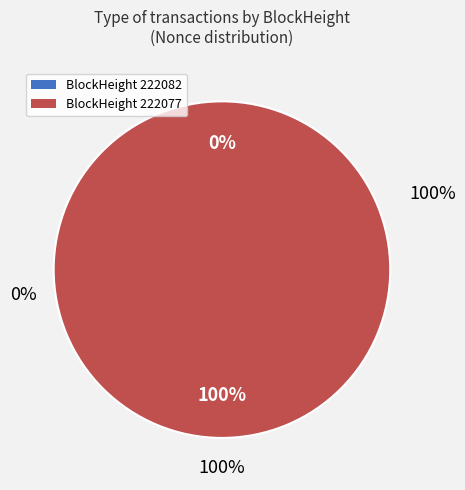

Does 222077 account for over 50% of the chart?

Yes